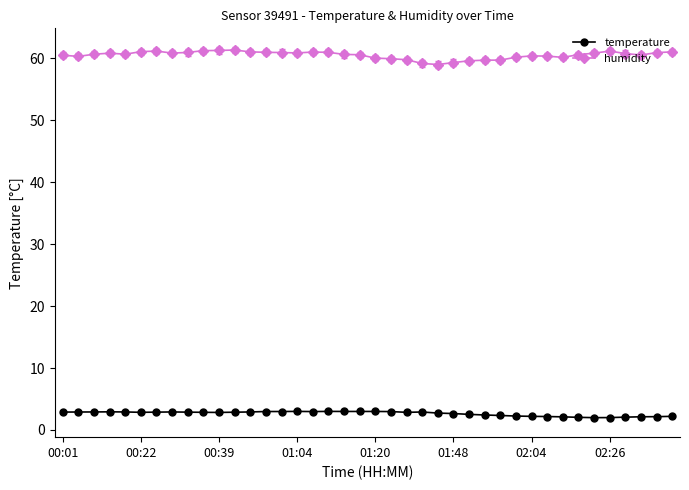

True or false: temperature and humidity cross at least once.

False